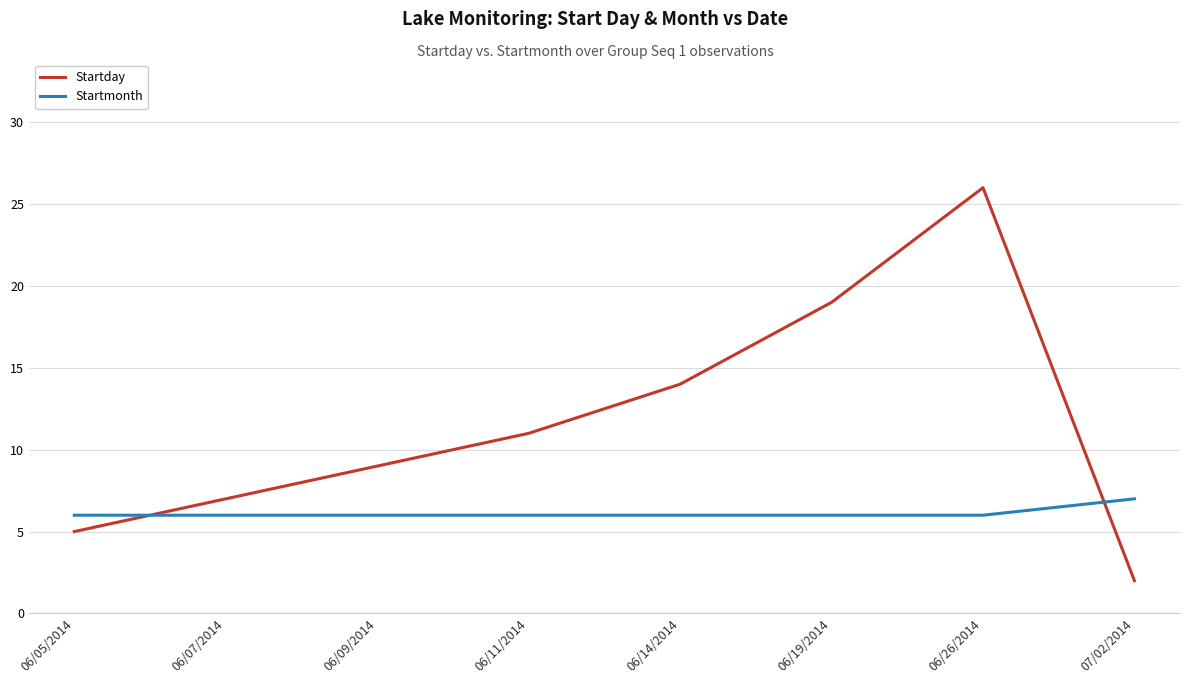

The Startday series shows 14 at 06/14/2014. True or false?

True